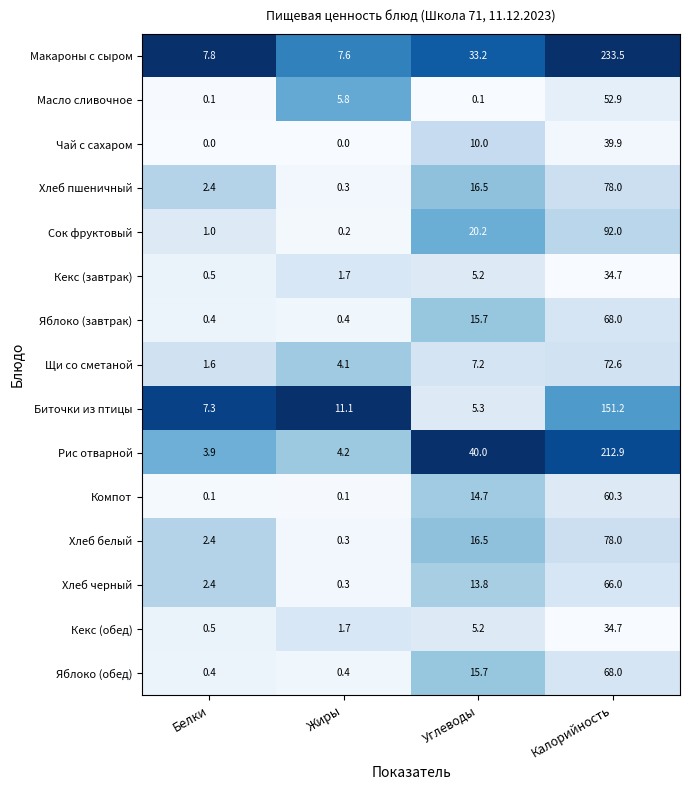

The Хлеб пшеничный series shows 4.0 at Белки. True or false?

False